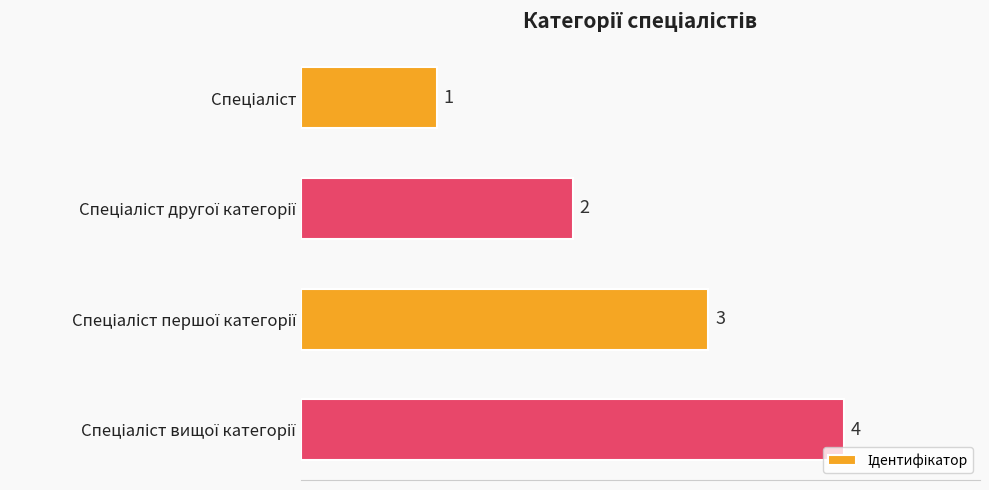

Count the values in the range 2 to 4.

3